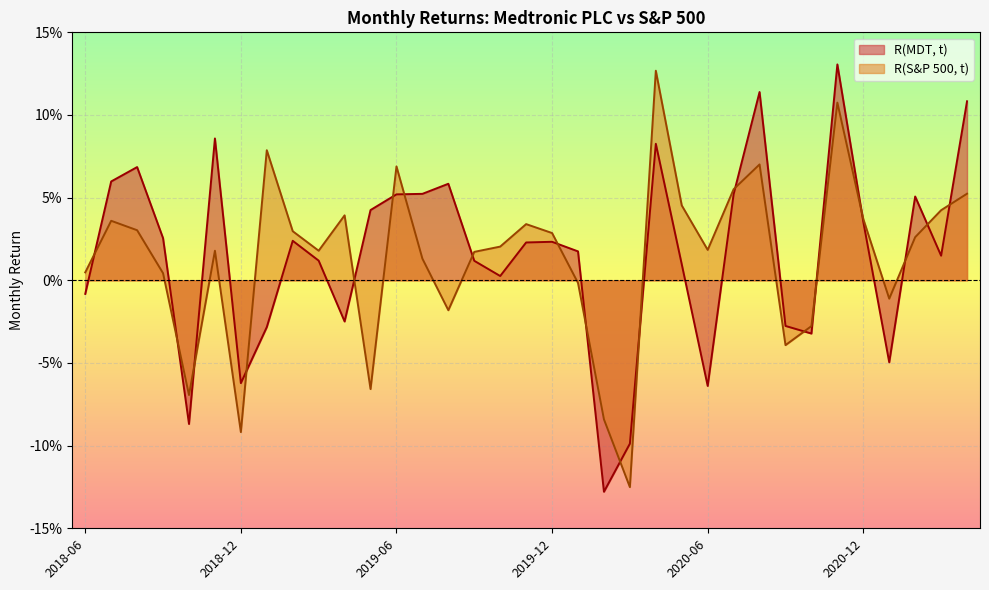

Is it true that R(MDT, t) equals 0.0 at 2018-11?

False